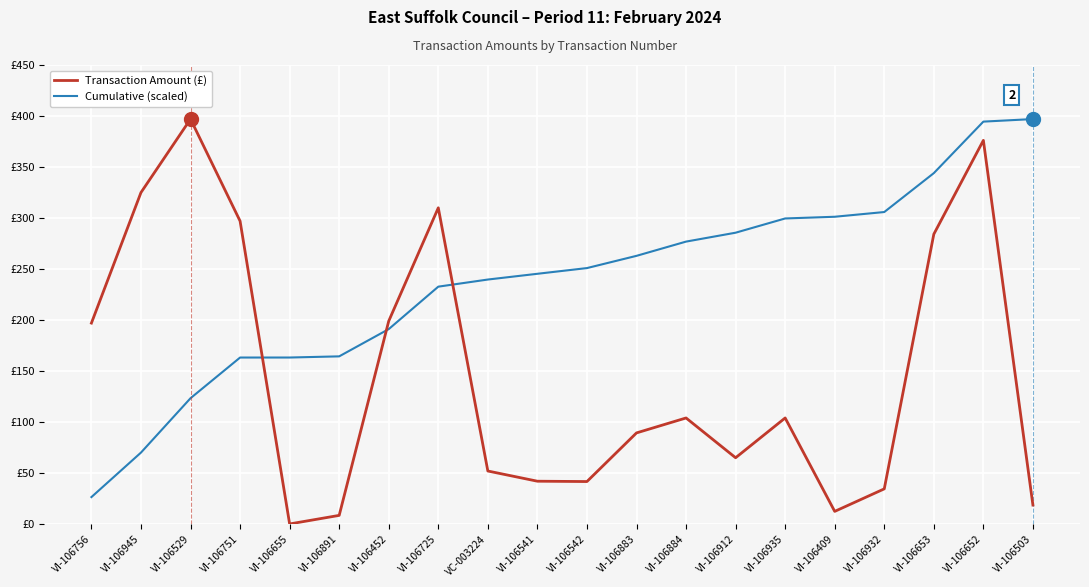

Reading right to left, extract all data points from this chart.

Transaction Amount (£): 18.6	376.1	284.2	34.5	12.4	104.0	65.0	104.0	89.3	41.7	42.0	52.0	310.0	199.0	8.5	0.1	297.0	397.0	325.0	197.0
Cumulative (scaled): 397.0	394.5	344.0	305.9	301.2	299.6	285.6	276.9	262.9	250.9	245.3	239.7	232.7	191.1	164.4	163.2	163.2	123.4	70.1	26.4